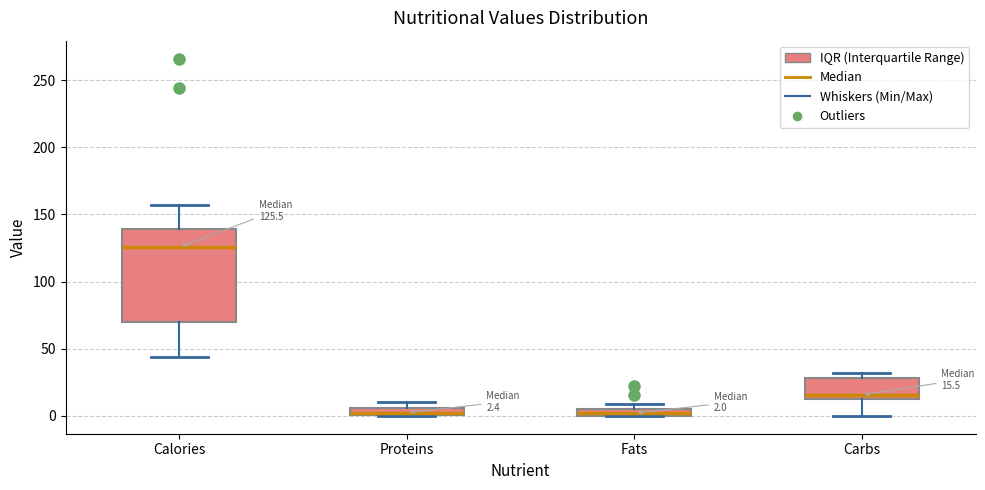

Which box is the tallest, from its lower edge to its upper edge?

Calories